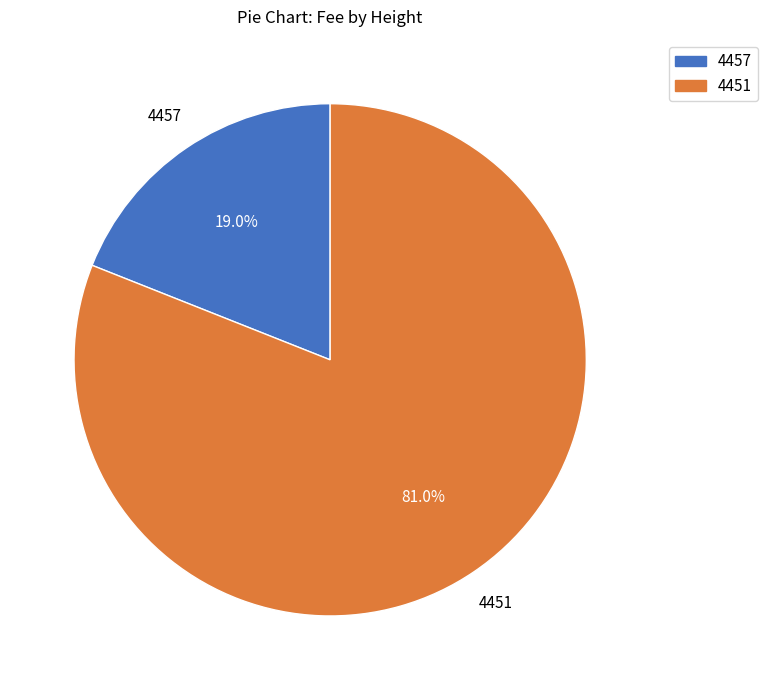

True or false: 4451 accounts for 81% of the total.

True